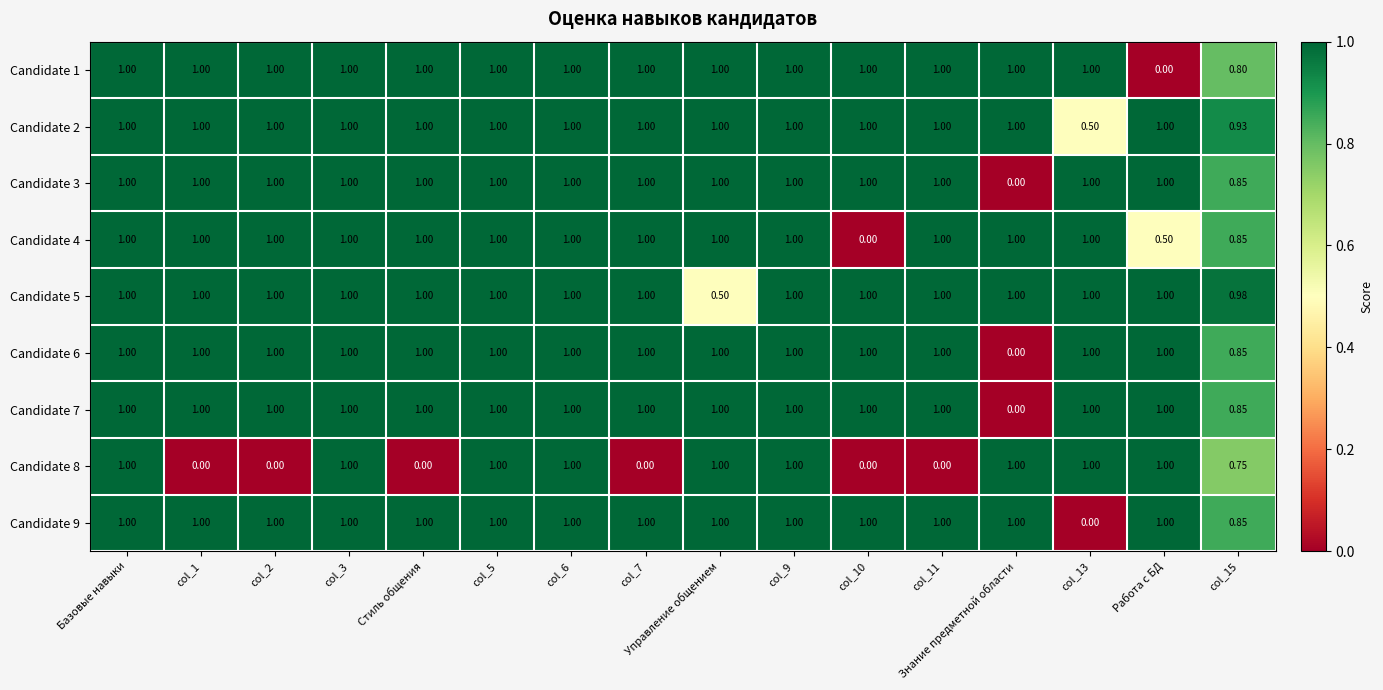

Where is Candidate 1 nearest to the value 0?

Работа с БД